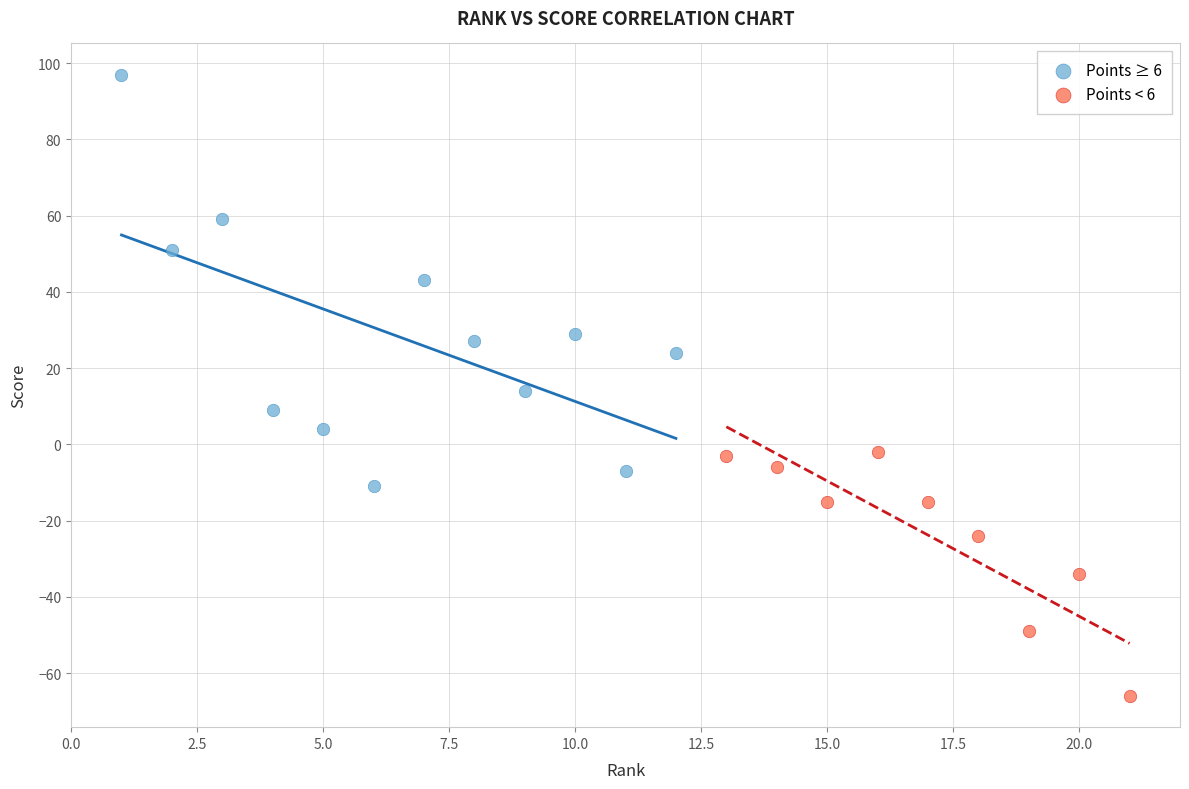

Which series reaches the maximum Y coordinate?

Points ≥ 6